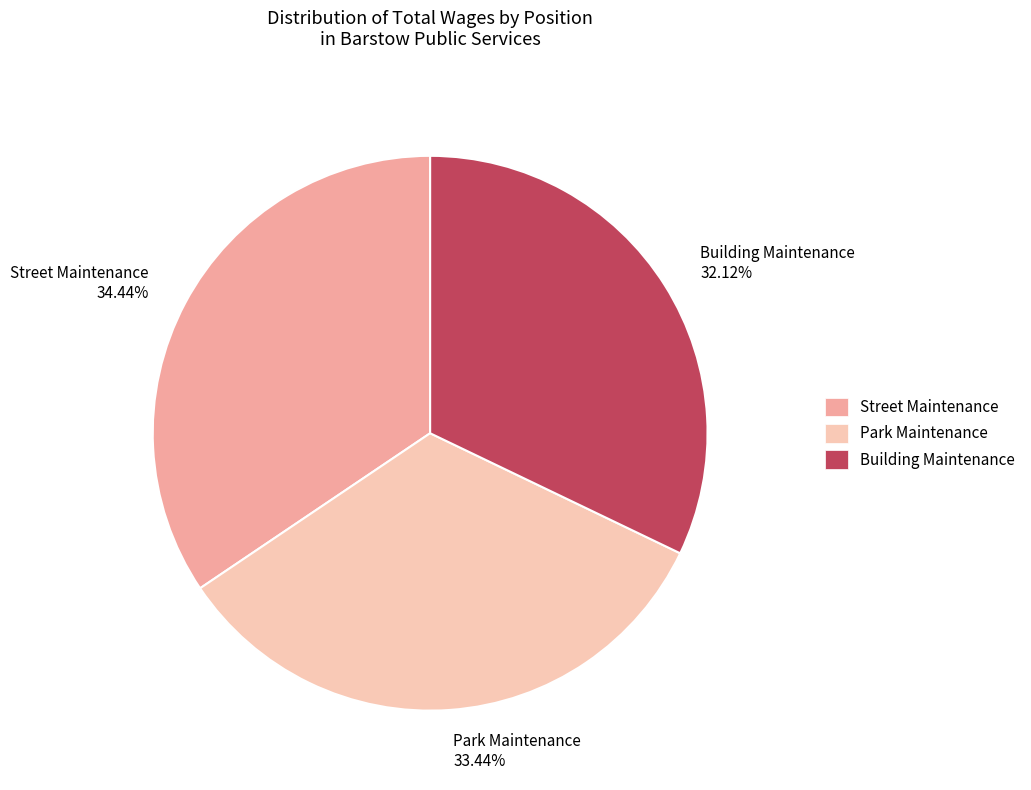

Does any single category account for the majority?

No